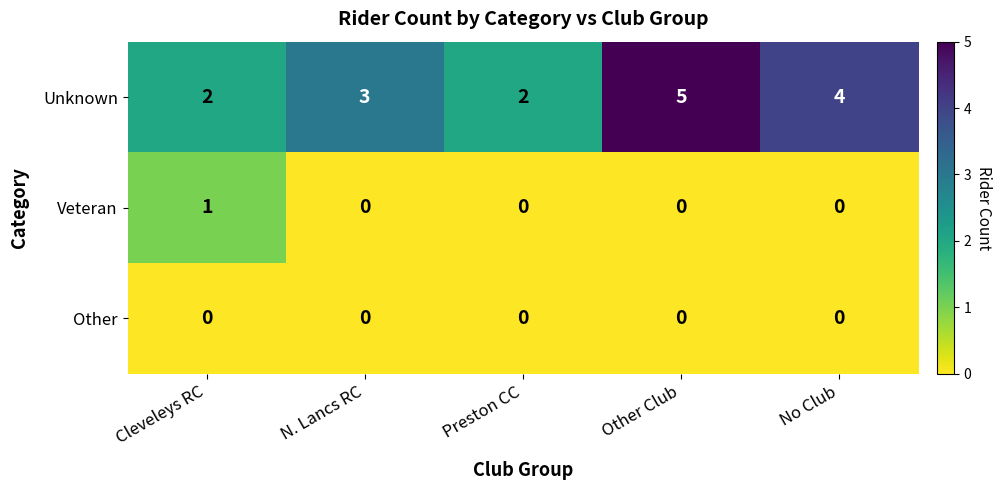

Which label corresponds to the largest value in the chart?

Other Club